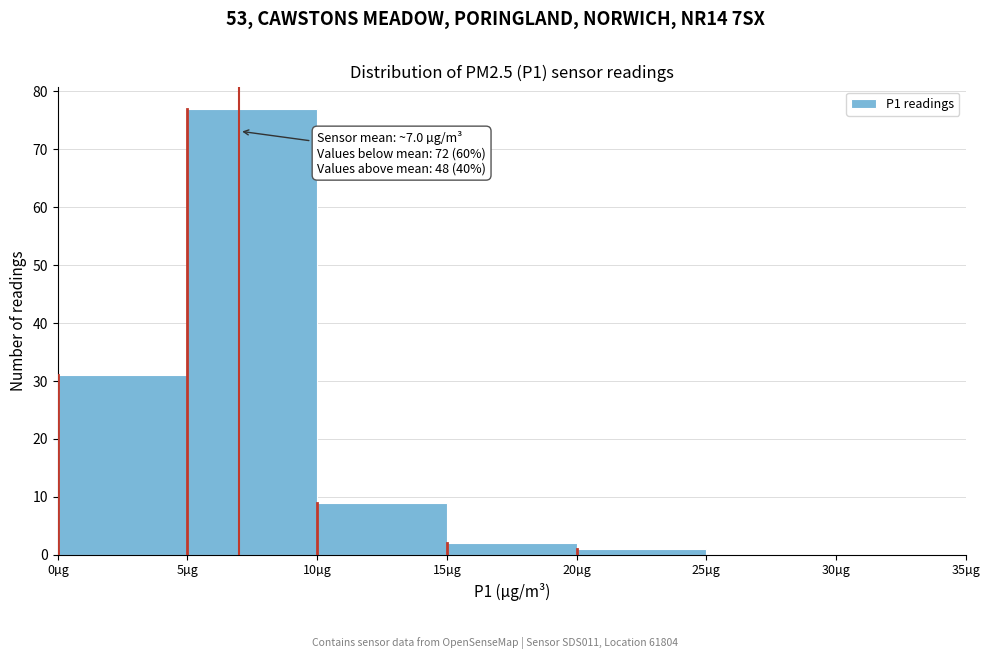

Which range on the x-axis has the tallest bar?

5 to 10